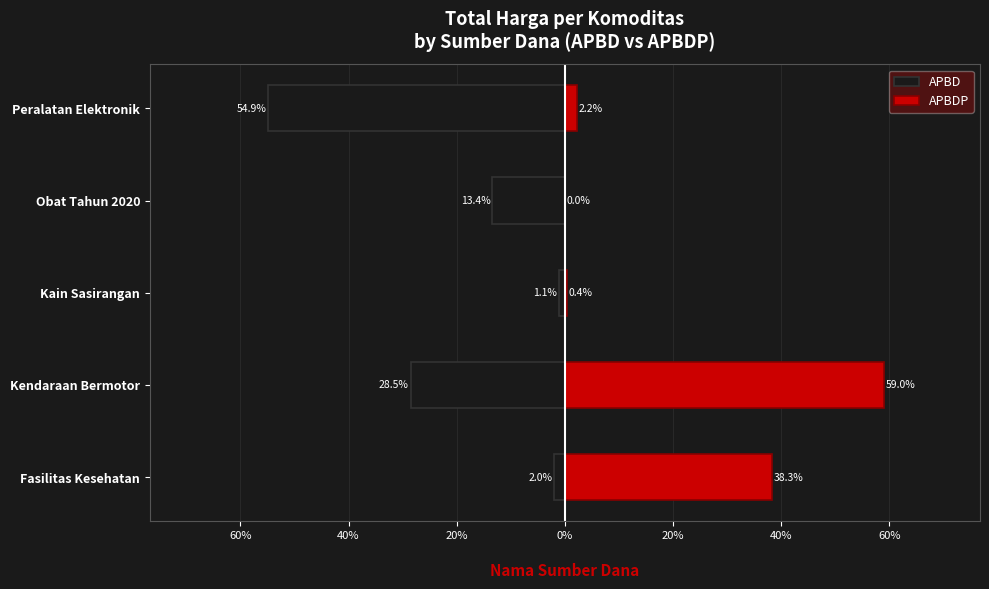

List the series in order of their peak value, lowest first.

APBD, APBDP